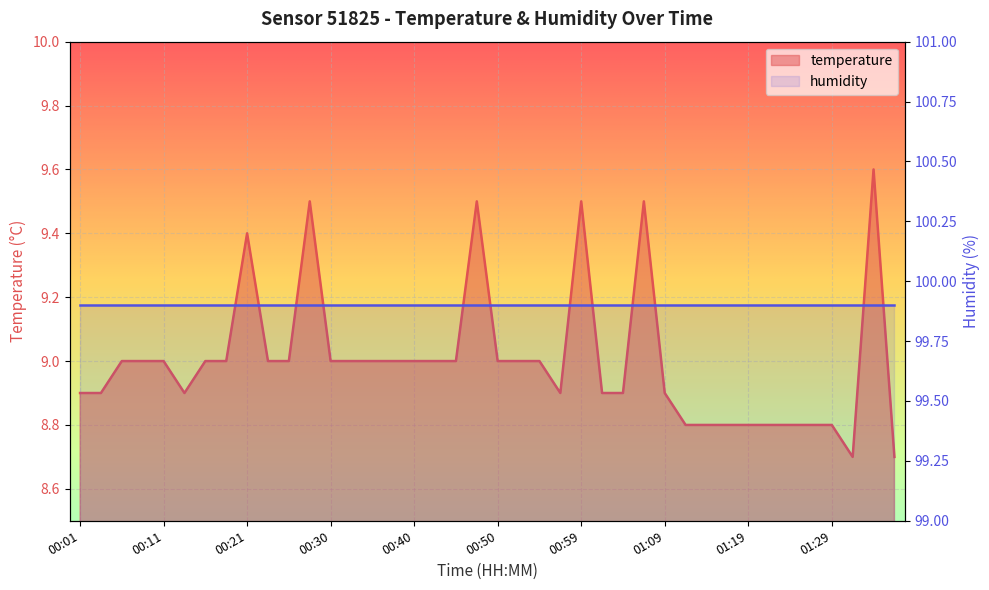

Rank the categories by value from highest to lowest.

01:33, 00:28, 00:47, 00:59, 01:07, 00:21, 00:06, 00:08, 00:11, 00:16, 00:18, 00:23, 00:25, 00:30, 00:33, 00:35, 00:38, 00:40, 00:42, 00:45, 00:50, 00:52, 00:55, 00:01, 00:03, 00:13, 00:57, 01:02, 01:04, 01:09, 01:12, 01:14, 01:16, 01:19, 01:21, 01:24, 01:26, 01:29, 01:31, 01:36